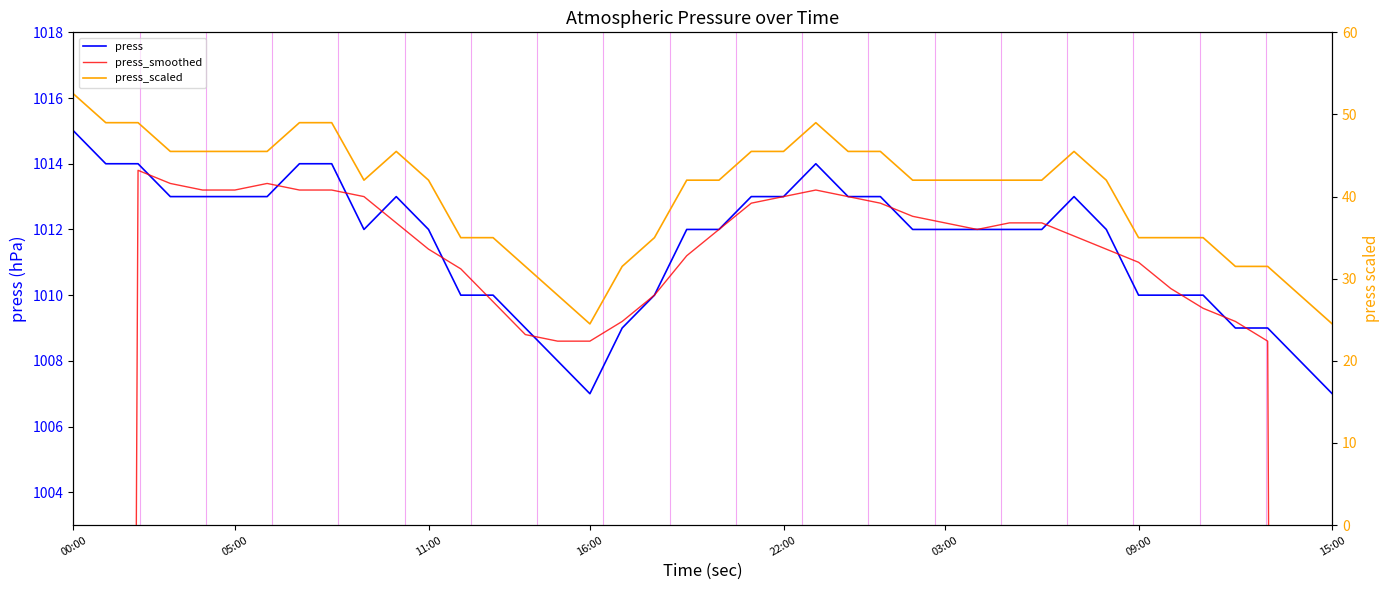

What is the label of the 38th point from the left?

37